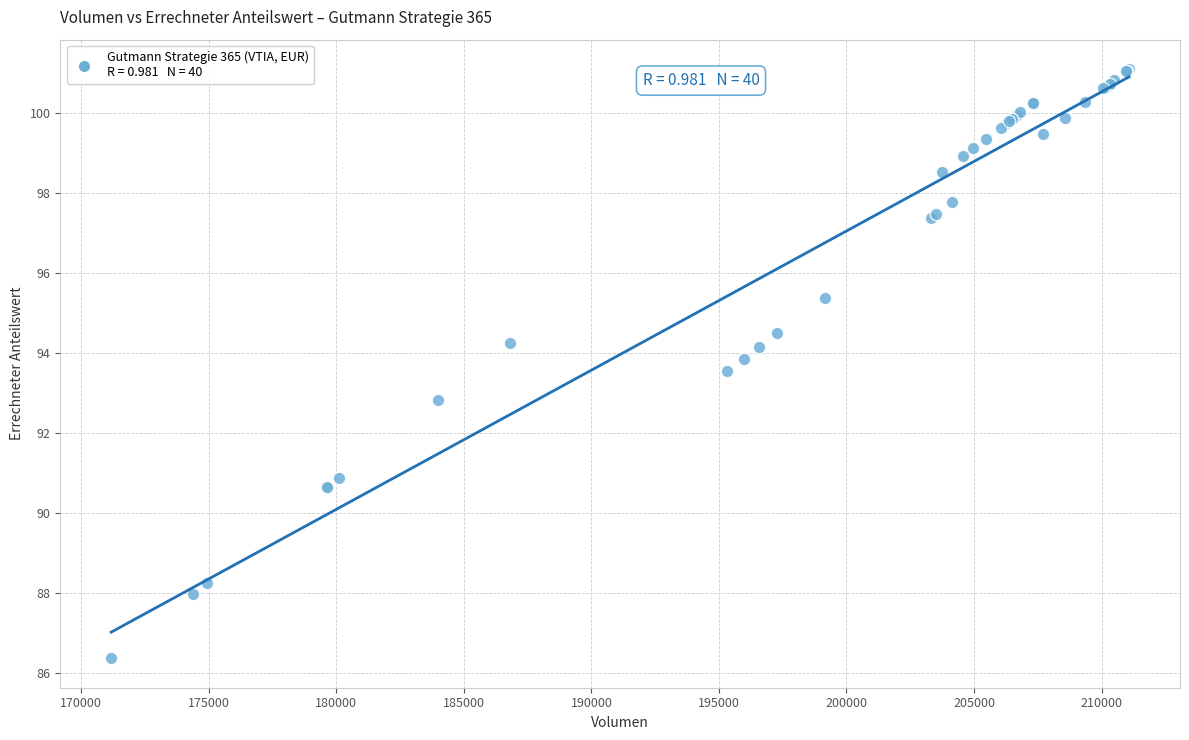

What Y value in the scatter plot is closest to 93?

92.8